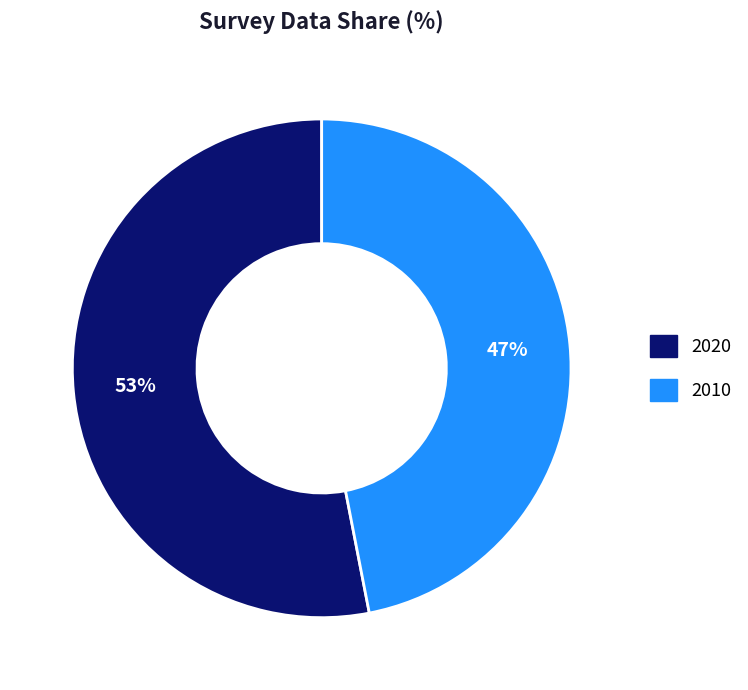

Is there any slice that represents more than half of the pie?

Yes